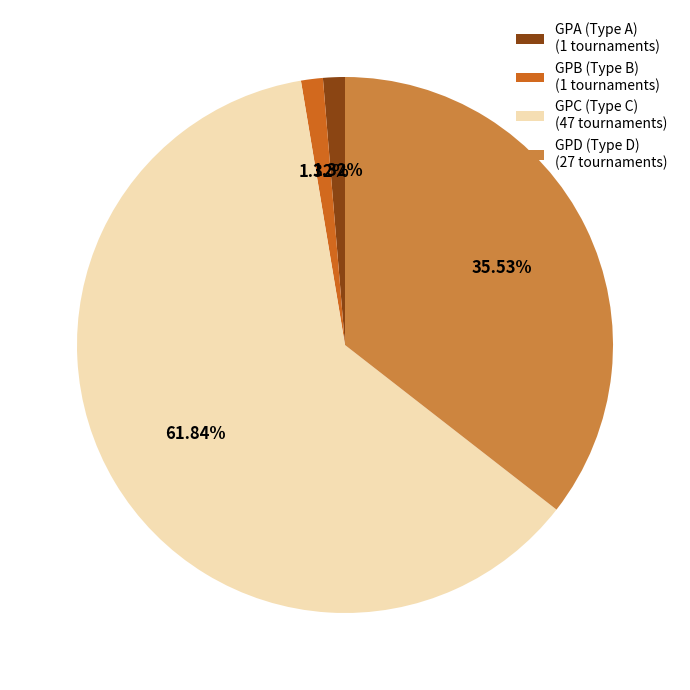

To the nearest percent, what is the average slice percentage?

25%